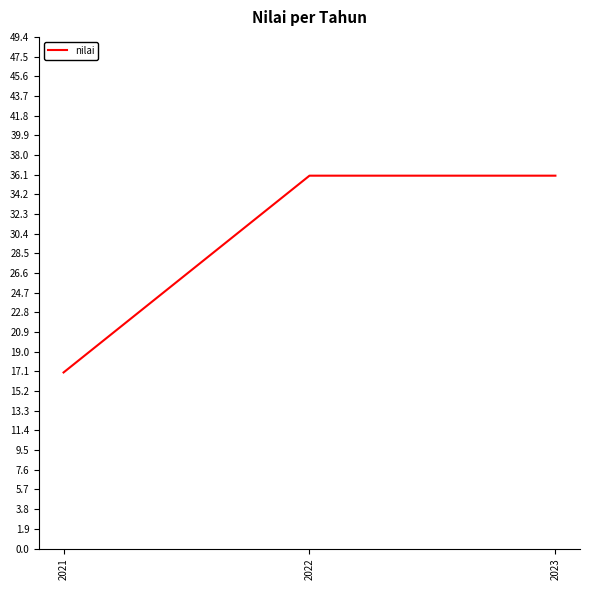

Between 2021 and 2022, which is larger?

2022